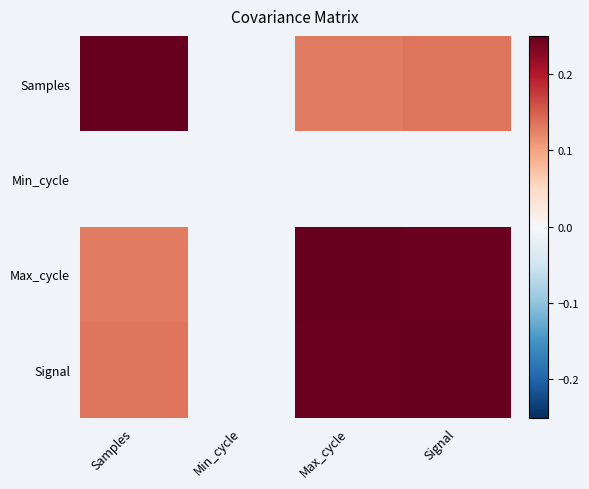

How many positive values does the Max_cycle series have?

3